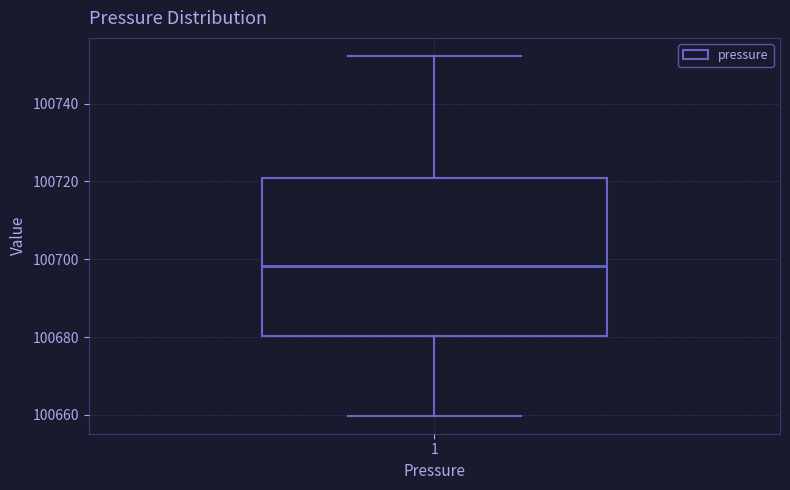

Transcribe this box plot: give where the median line is, the range the box spans, and where the two whiskers end, as read against the y-axis. The values are not printed on the chart, so give them approximately, as read against the axis.

median 100698, box 100680 to 100720, whiskers 100660 to 100752